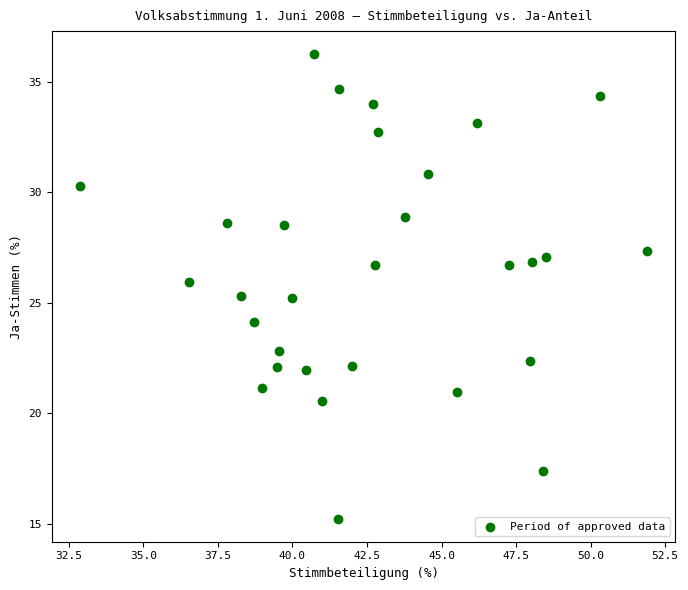

What is the range of Y values (max minus min)?

21.0